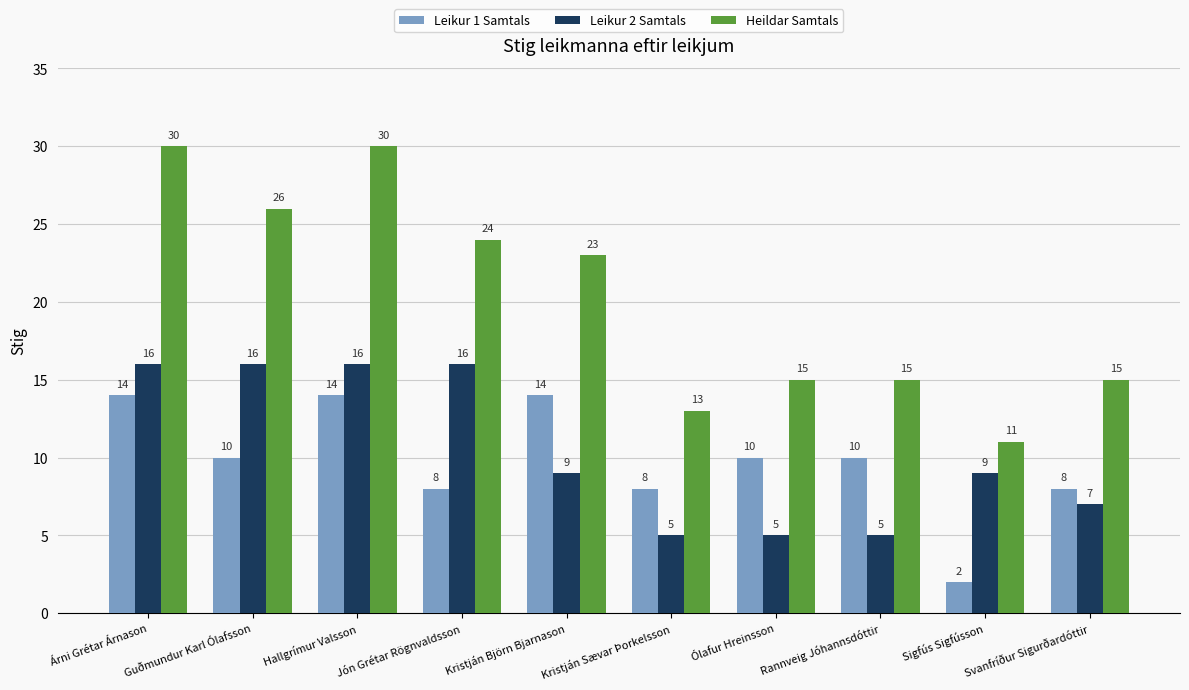

Read the Leikur 1 Samtals value at Jón Grétar Rögnvaldsson, to the nearest 5.

10